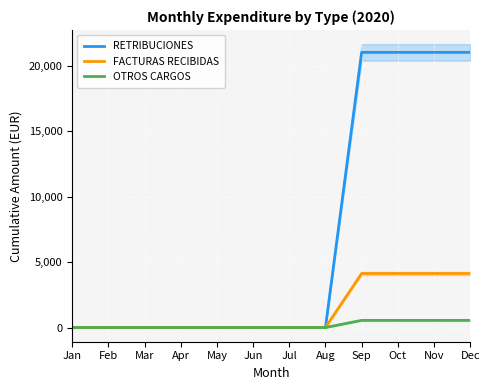

Between Dec and Mar, which is larger?

Dec